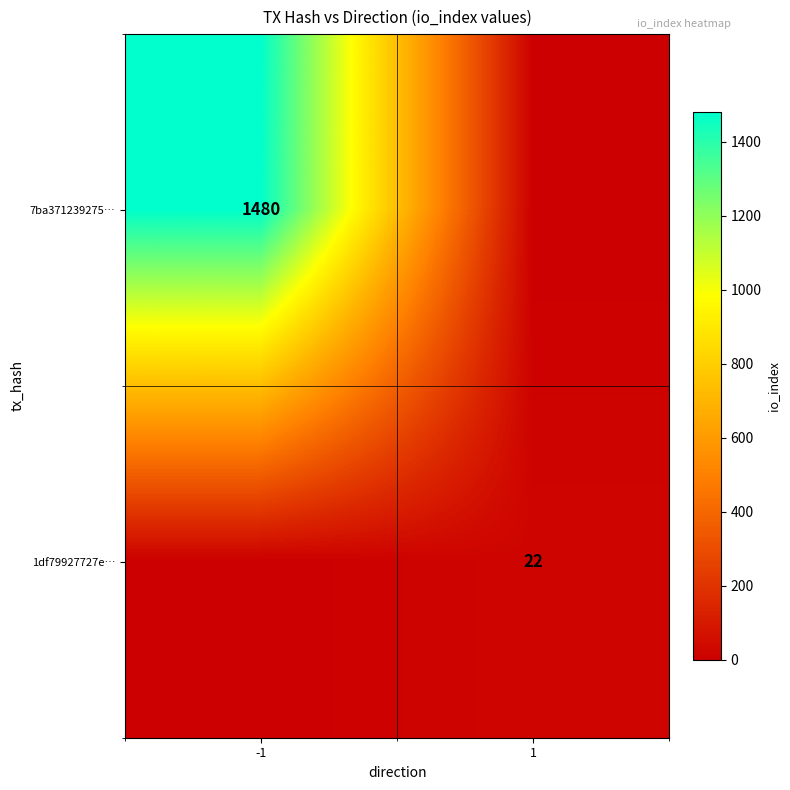

True or false: 1df79927727e… has a value of 32 at 1.

False